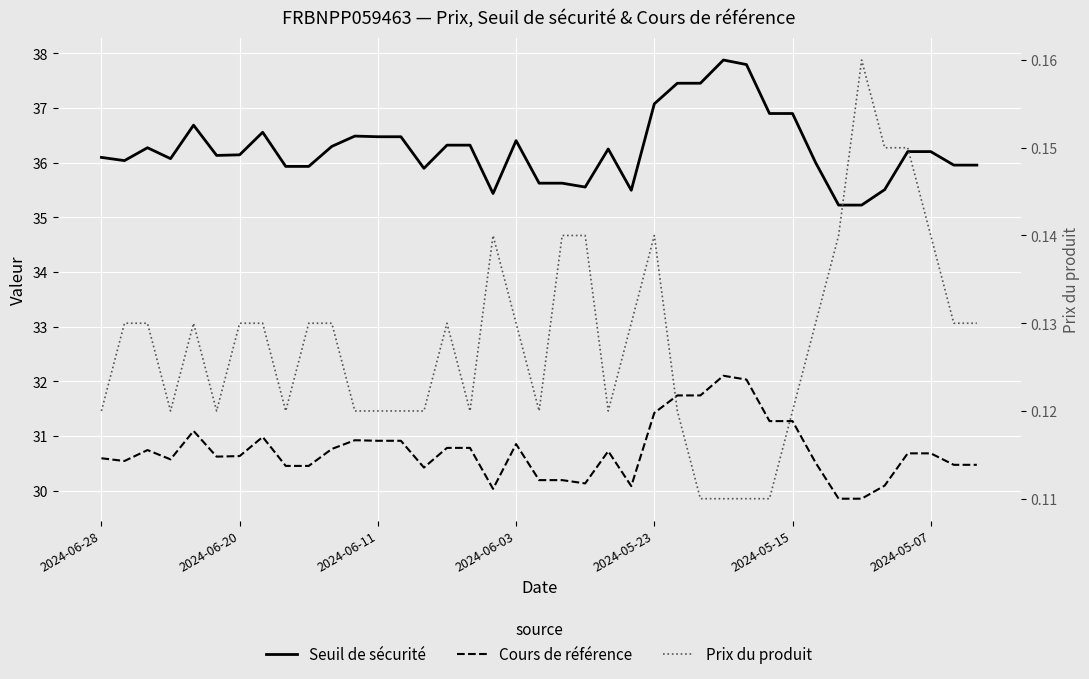

The Prix du produit series shows 0.1 at 2024-06-03. True or false?

True